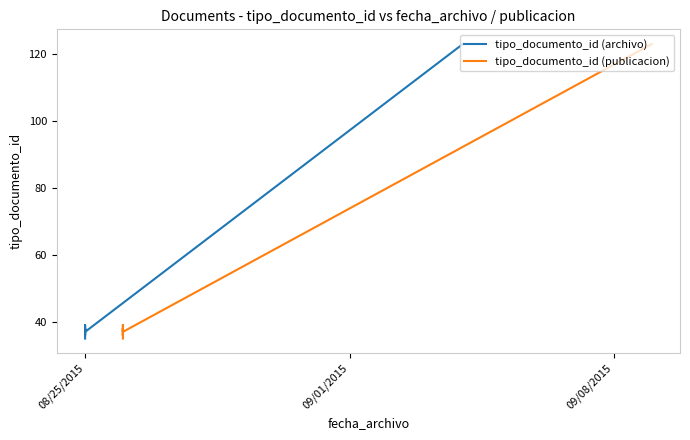

What is the difference between the maximum and minimum values in the tipo_documento_id (publicacion) series?

88